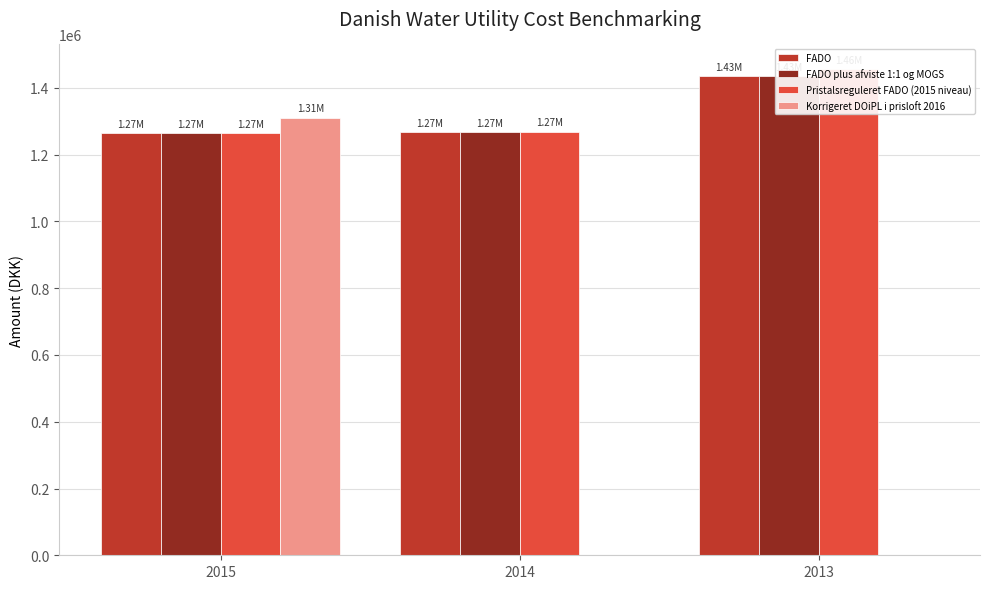

At which label is FADO plus afviste 1:1 og MOGS closest to 1350060?

2014